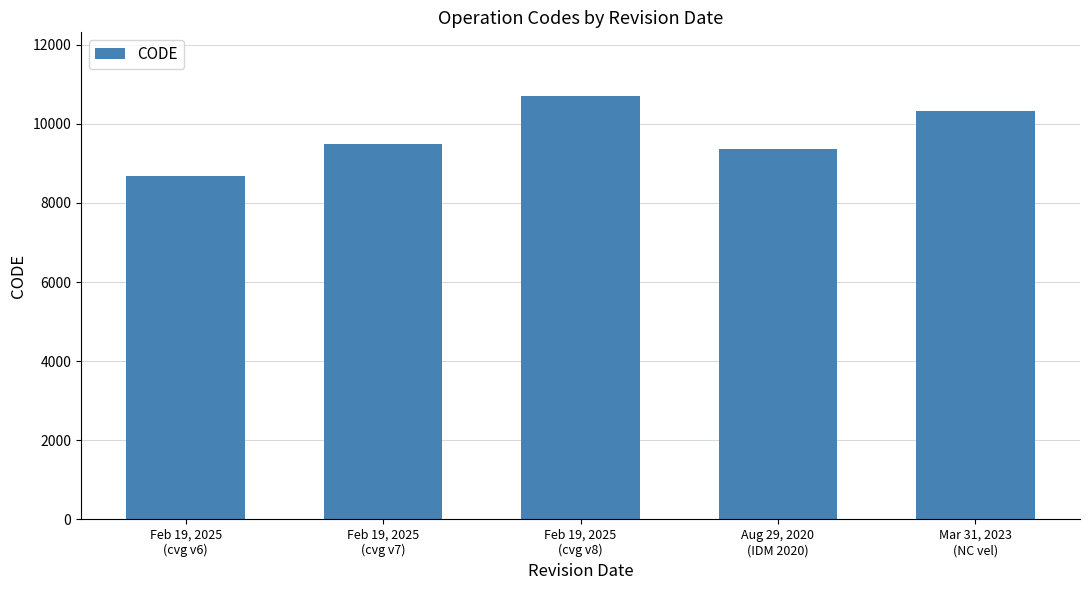

True or false: the data shows 9483 at Feb 19, 2025
(cvg v7).

True